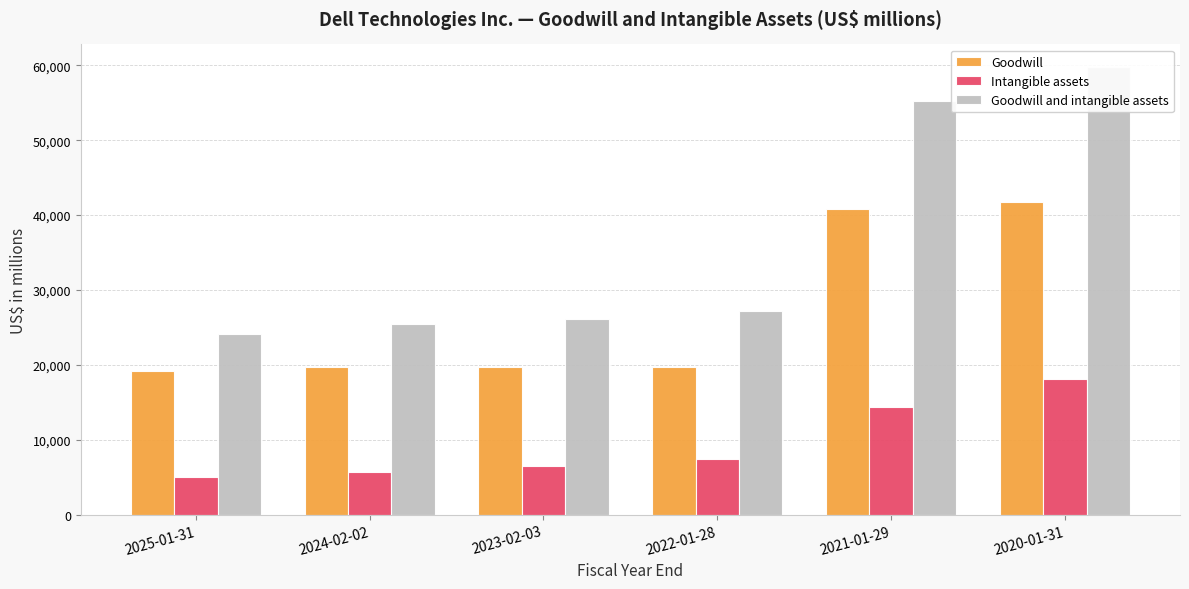

The Goodwill and intangible assets series shows 8058 at 2024-02-02. True or false?

False